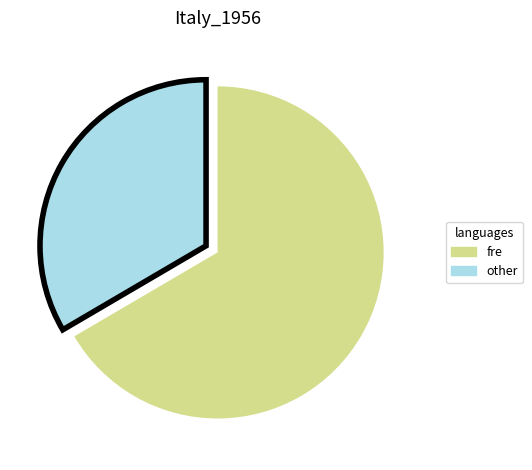

Is there any slice that represents more than half of the pie?

Yes